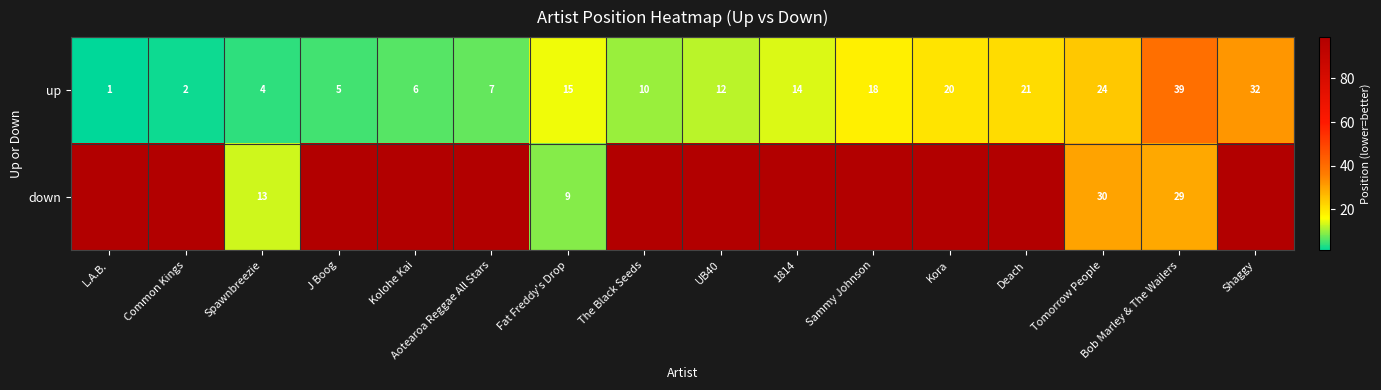

What is the sum of the up values at 1814 and Common Kings?

16